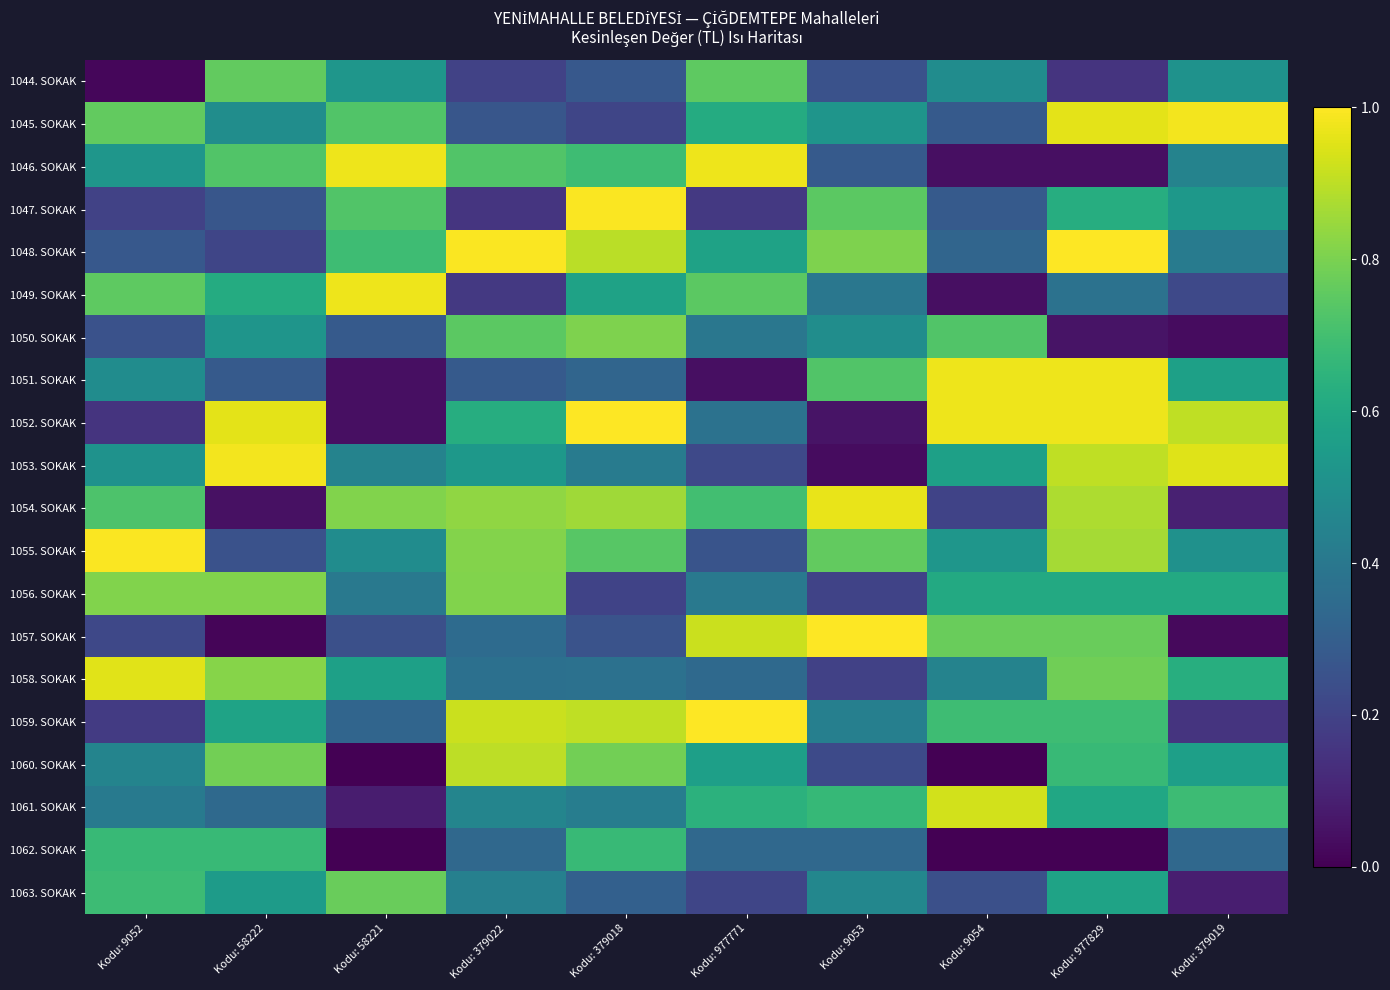

List the series in order of their peak value, highest first.

1048. SOKAK, 1052. SOKAK, 1057. SOKAK, 1059. SOKAK, 1047. SOKAK, 1055. SOKAK, 1045. SOKAK, 1053. SOKAK, 1046. SOKAK, 1049. SOKAK, 1051. SOKAK, 1054. SOKAK, 1058. SOKAK, 1061. SOKAK, 1060. SOKAK, 1056. SOKAK, 1050. SOKAK, 1063. SOKAK, 1044. SOKAK, 1062. SOKAK